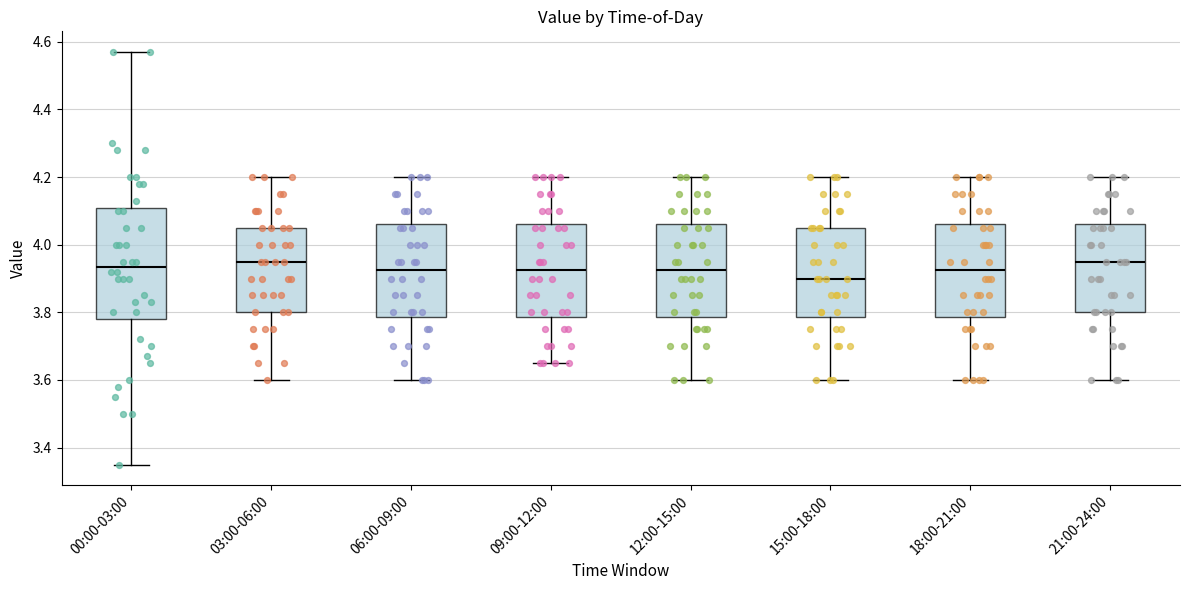

Which box has the lowest median line?

15:00-18:00